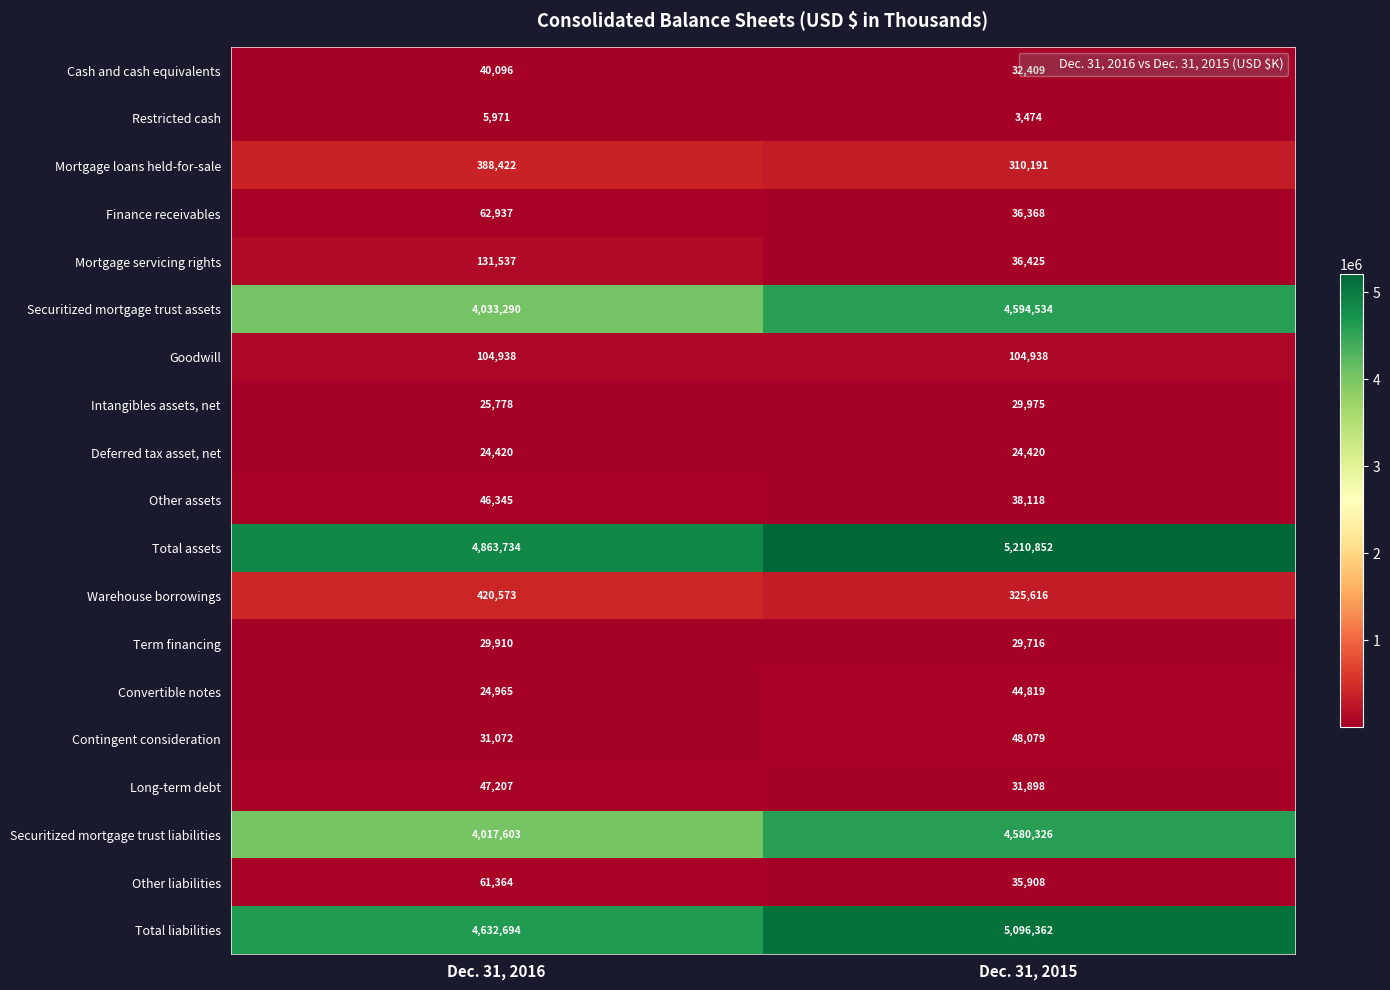

List the series in order of their peak value, highest first.

Total assets, Total liabilities, Securitized mortgage trust assets, Securitized mortgage trust liabilities, Warehouse borrowings, Mortgage loans held-for-sale, Mortgage servicing rights, Goodwill, Finance receivables, Other liabilities, Contingent consideration, Long-term debt, Other assets, Convertible notes, Cash and cash equivalents, Intangibles assets, net, Term financing, Deferred tax asset, net, Restricted cash